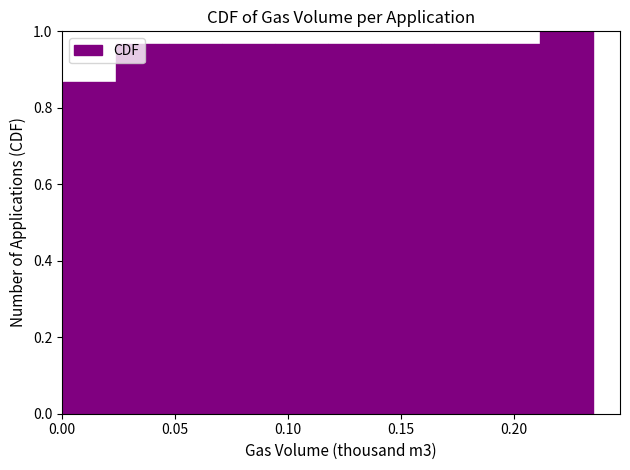

Reading left to right, list every bar in this chart as the range it spans on the x-axis followed by its height. Neither the bar edges nor the heights are printed on the chart, so give them approximately, as read against the axes.

0.000 to 0.025: 0.86
0.025 to 0.050: 0.96
0.050 to 0.070: 0.96
0.070 to 0.095: 0.96
0.095 to 0.120: 0.96
0.120 to 0.140: 0.96
0.140 to 0.165: 0.96
0.165 to 0.190: 0.96
0.190 to 0.210: 0.96
0.210 to 0.235: 1.00